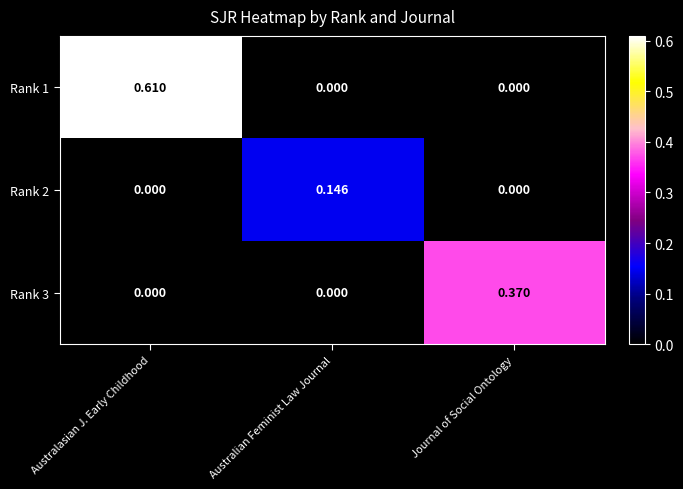

At which label does Rank 3 reach its peak?

Journal of Social Ontology